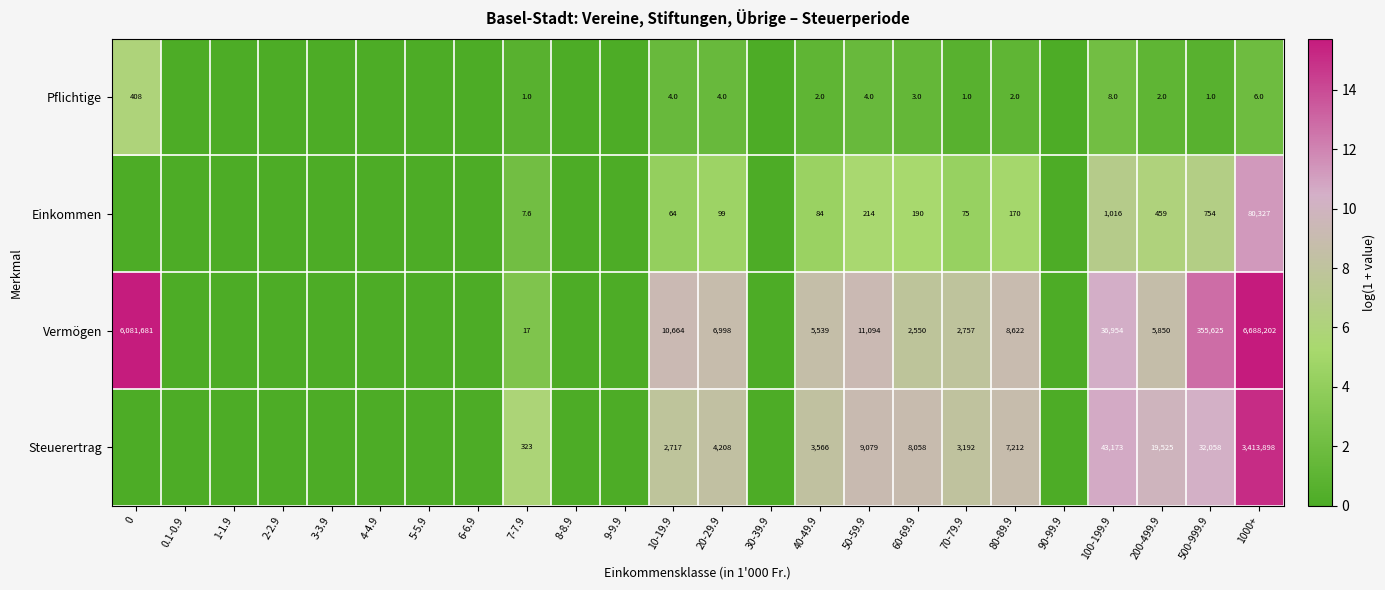

What is the difference between the highest and lowest values at 7-7.9?

322.0